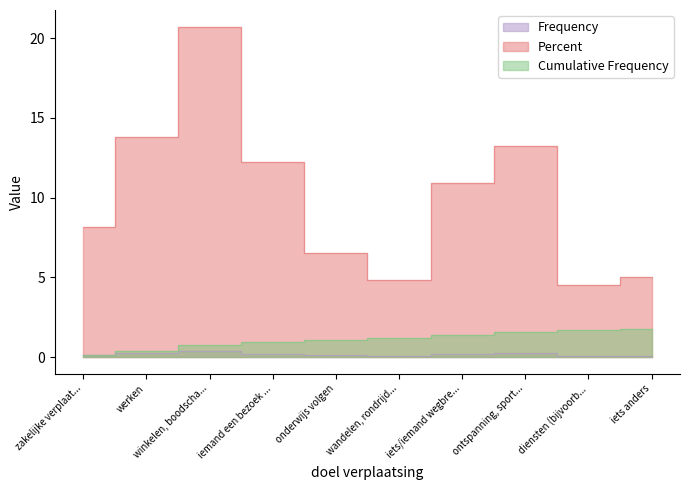

True or false: Cumulative Frequency and Percent intersect in this chart.

False